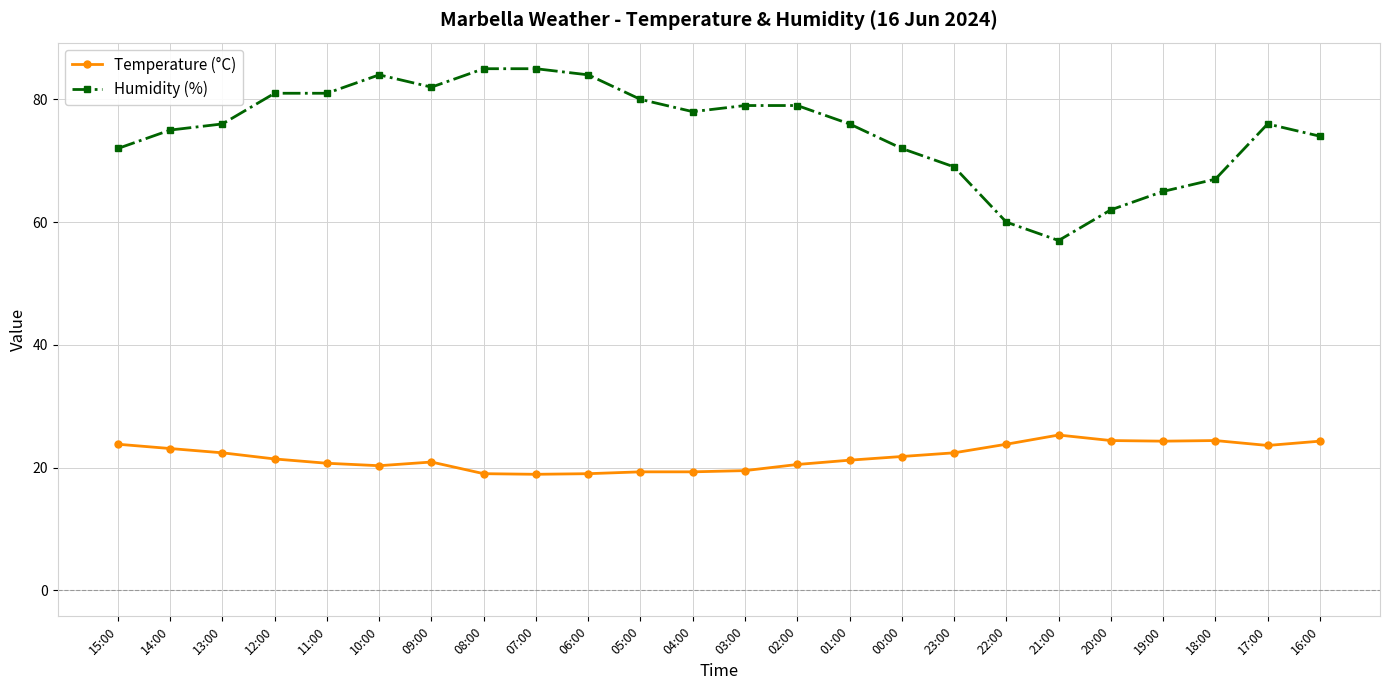

The value of Temperature (°C) at 14:00 is 23.1. True or false?

True